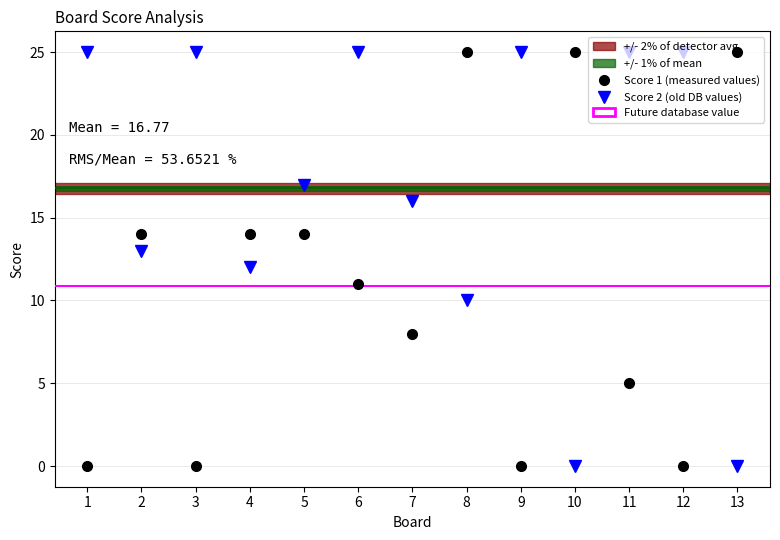

Which series has the largest total across all categories?

Score 2 (old DB values)